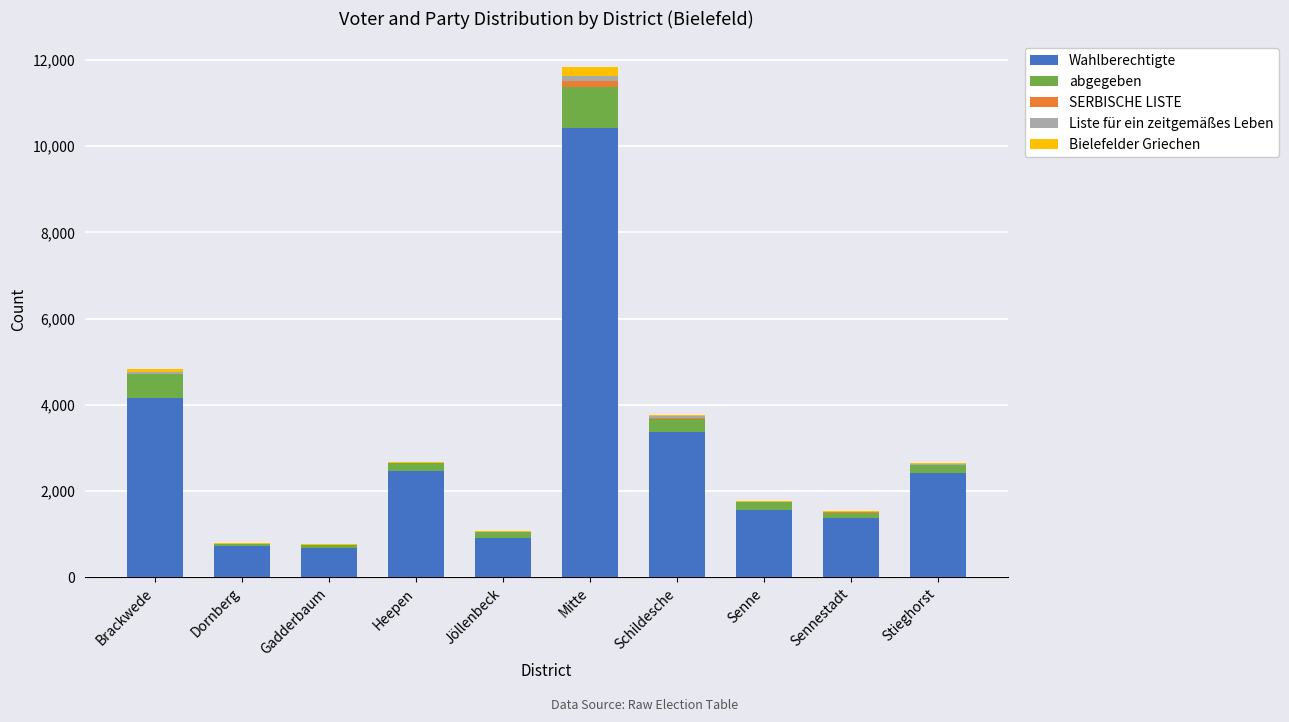

Is it true that Wahlberechtigte equals 3373 at Schildesche?

True